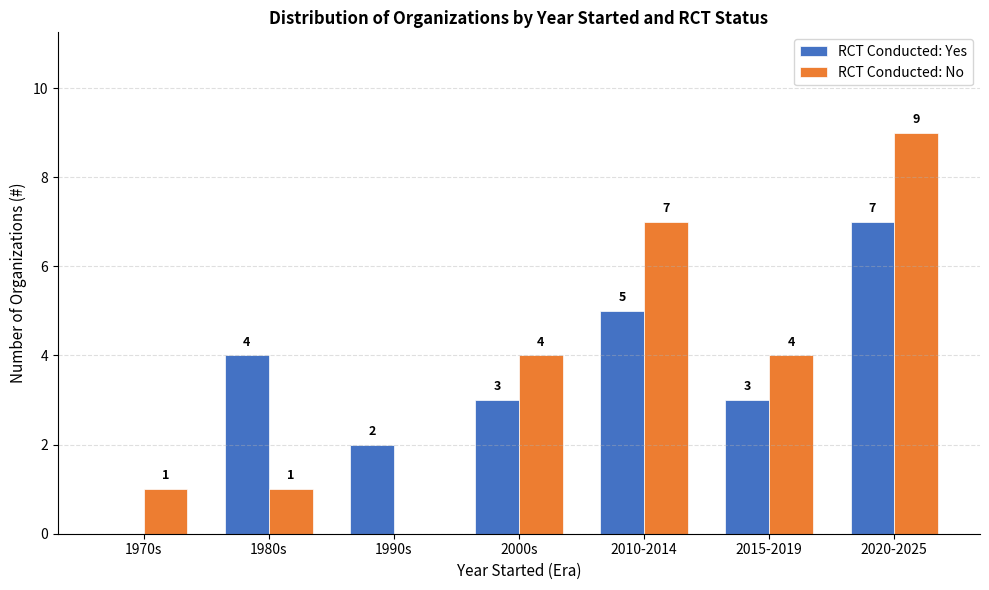

Between 1980s and 2015-2019, which series saw the biggest shift?

RCT Conducted: No